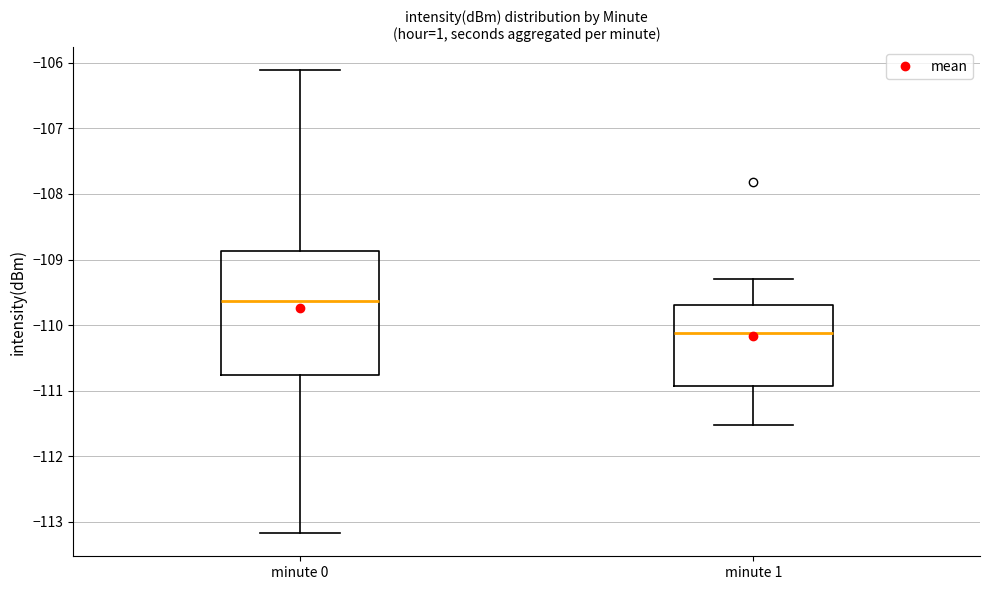

Reading left to right, transcribe this box plot: for each box, give where its median line is, the range the box spans, and where its two whiskers end, as read against the y-axis. The values are not printed on the chart, so give them approximately, as read against the axis.

minute 0: median -109.6, box -110.8 to -108.9, whiskers -113.2 to -106.1
minute 1: median -110.1, box -110.9 to -109.7, whiskers -111.5 to -109.3